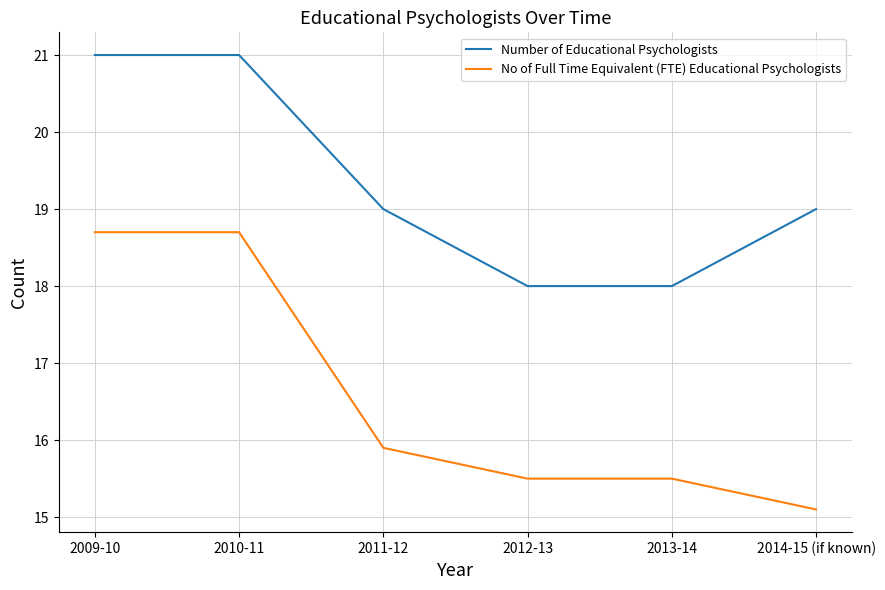

Reading left to right, what are all the values shown in this chart?

Number of Educational Psychologists: 21.0	21.0	19.0	18.0	18.0	19.0
No of Full Time Equivalent (FTE) Educational Psychologists: 18.7	18.7	15.9	15.5	15.5	15.1